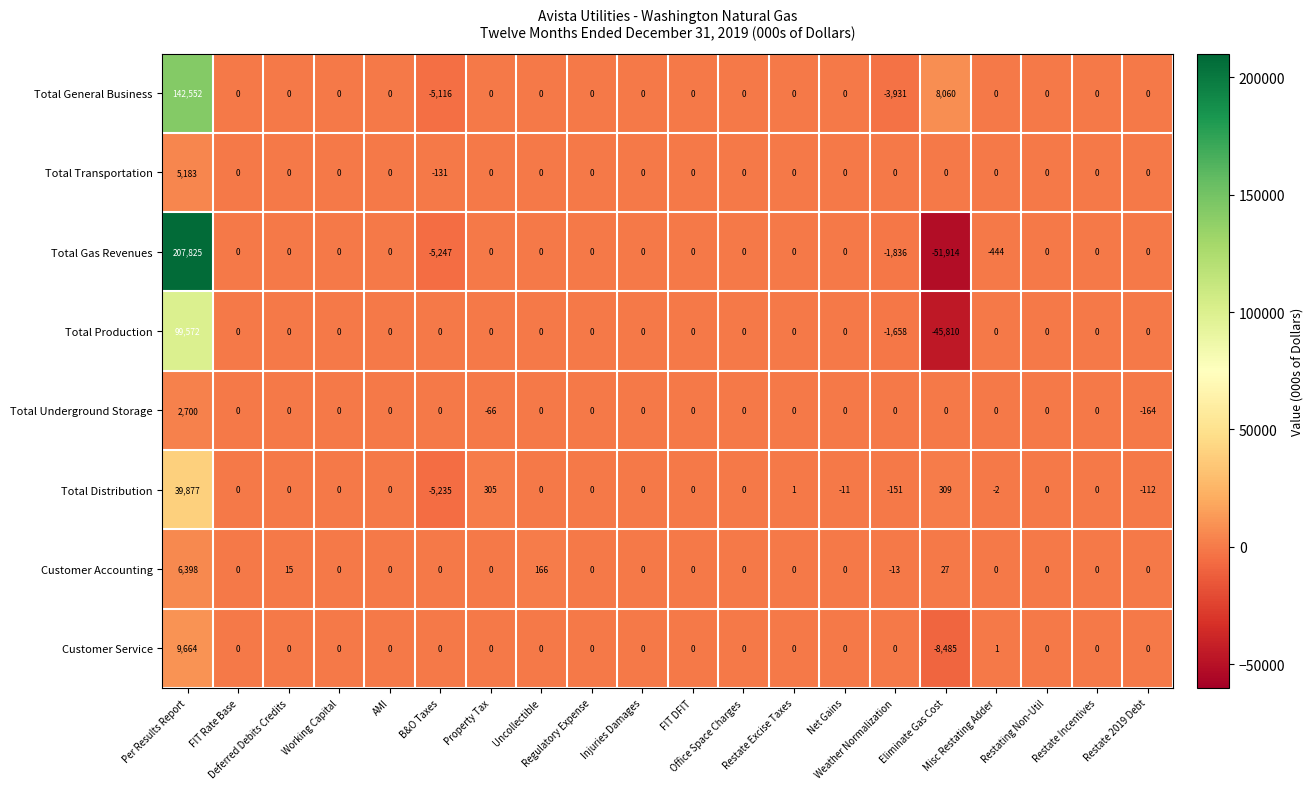

At which category is the sum across all series the highest?

Per Results Report